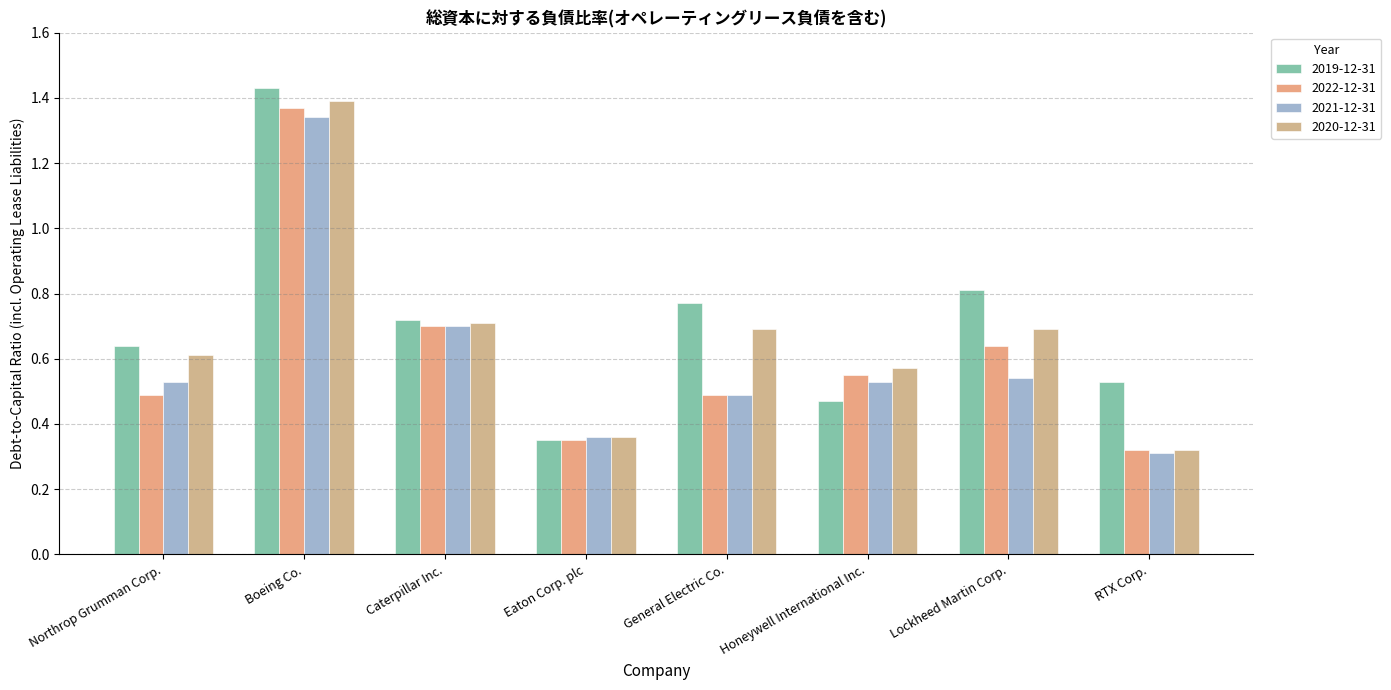

The 2020-12-31 series shows 0.9 at Honeywell International Inc.. True or false?

False